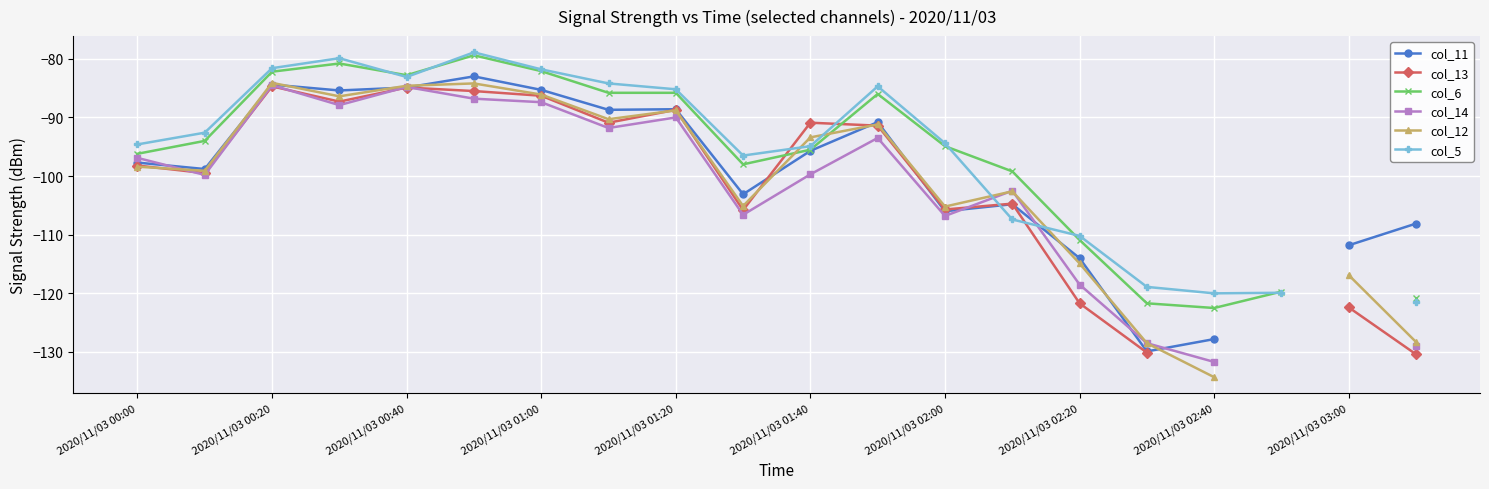

True or false: col_14 and col_5 intersect in this chart.

True